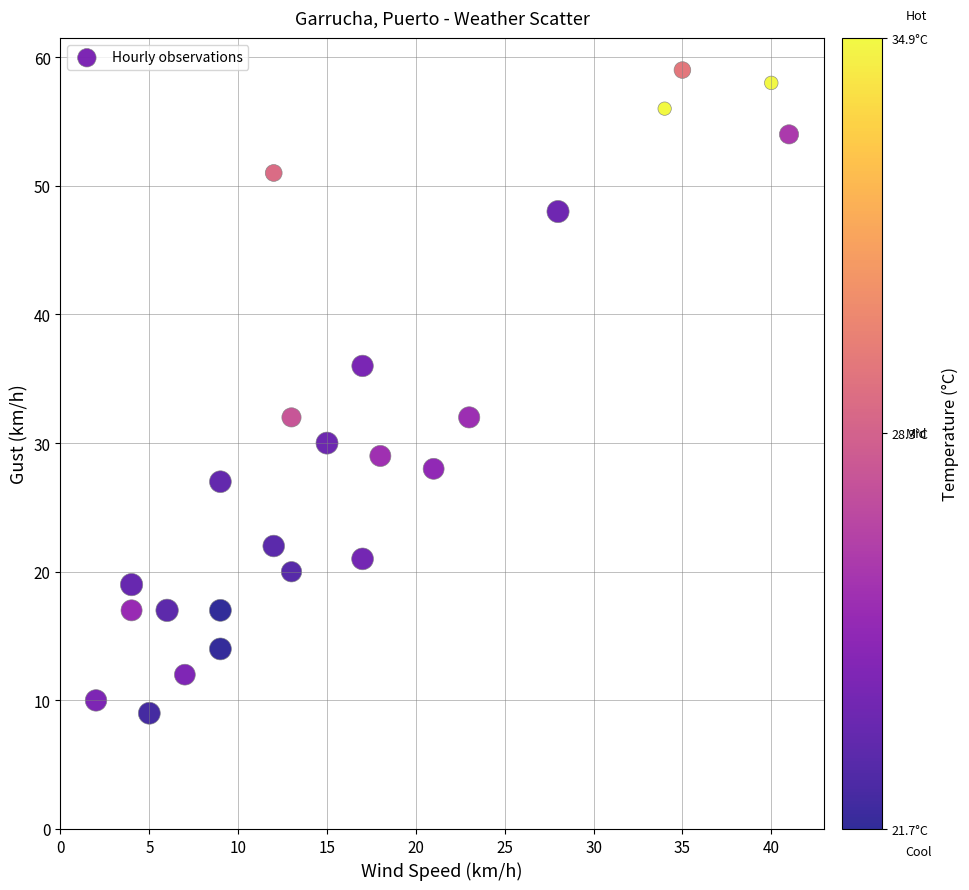

What is the range of Y values (max minus min)?

50